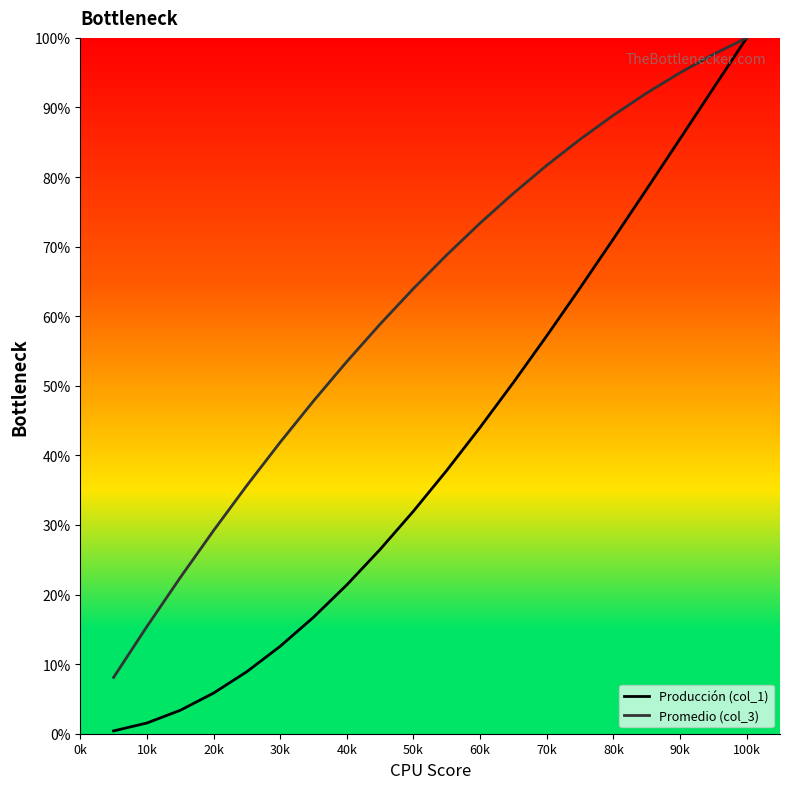

What is the difference between the maximum and second lowest values in the Producción (col_1) series?

98.5